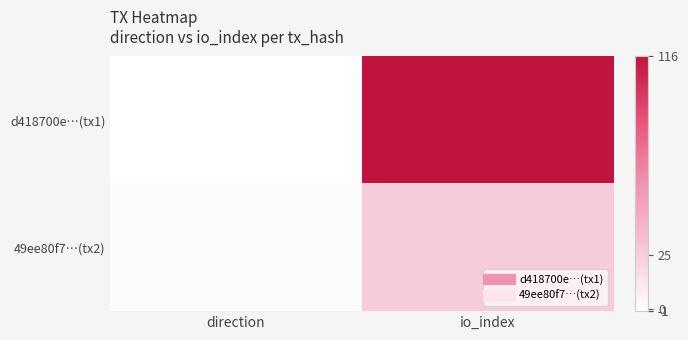

List the series in order of their peak value, lowest first.

49ee80f7…(tx2), d418700e…(tx1)